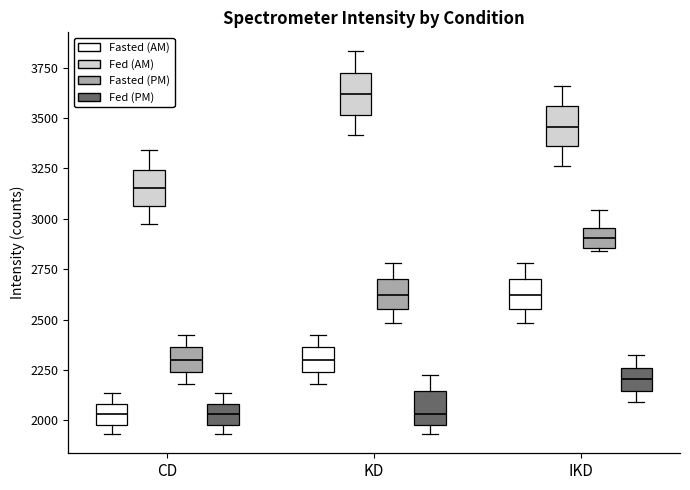

Where does the upper whisker of the box for CD (Fed (PM)) end on the y-axis? The values are not printed on the chart, so give them approximately, as read against the axis.

2150